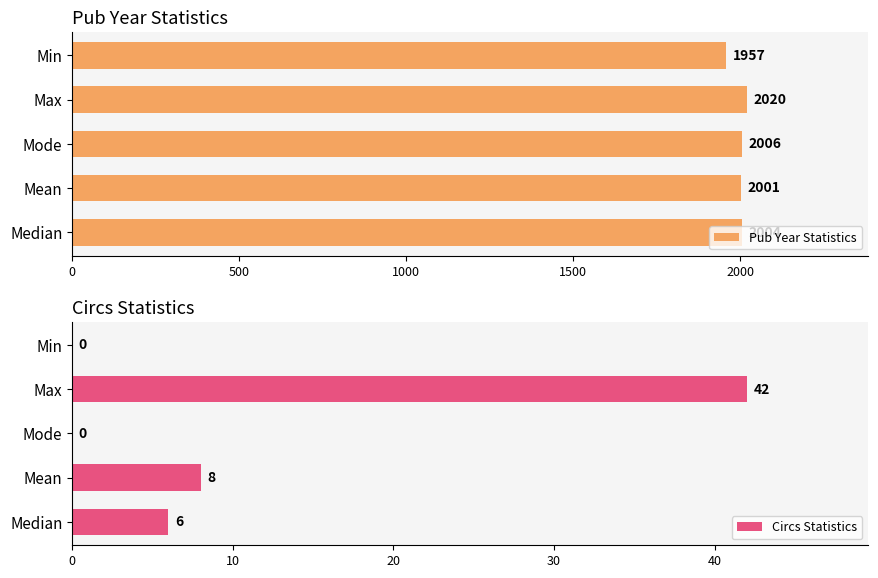

Is it true that Circs Statistics equals 0 at Min?

True